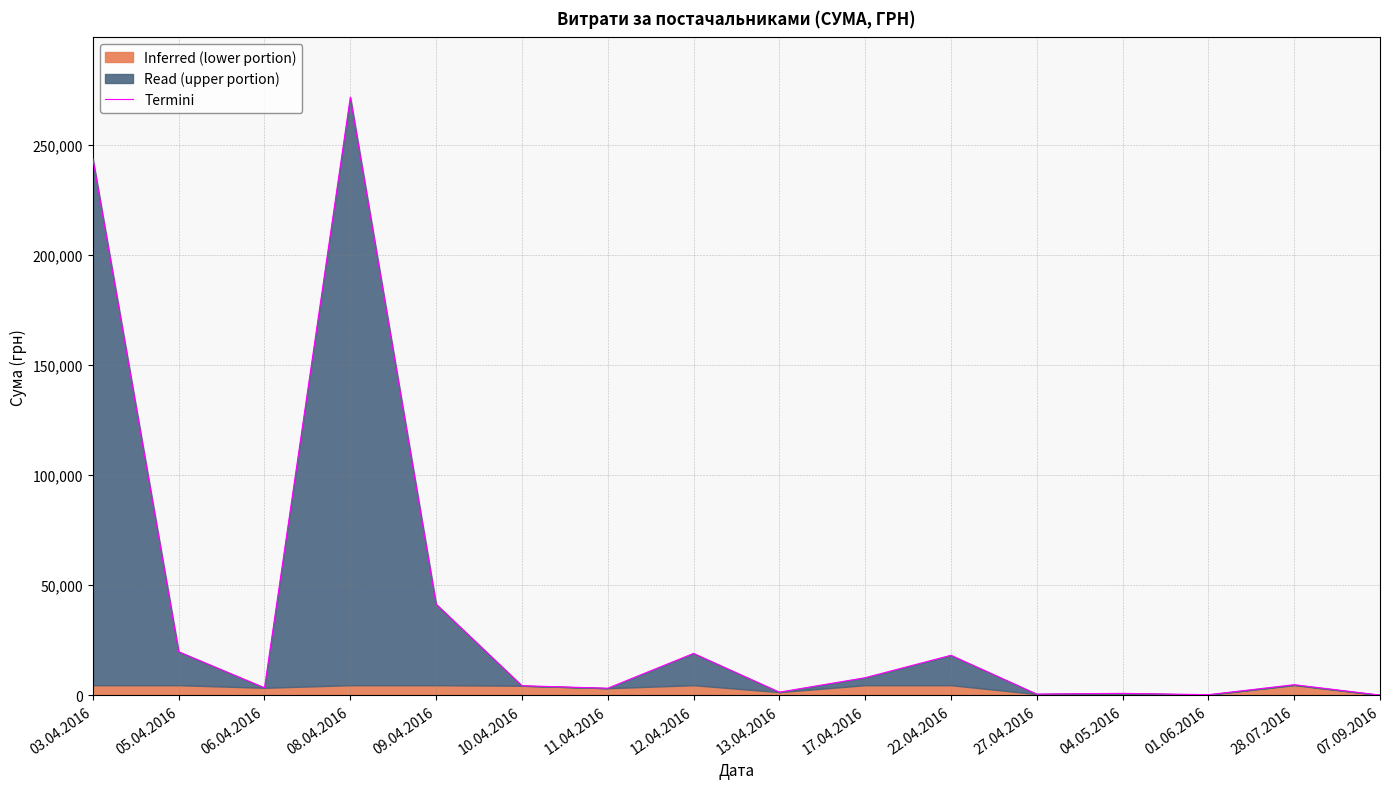

How many points are higher than both their immediate neighbors (excluding endpoints)?

5